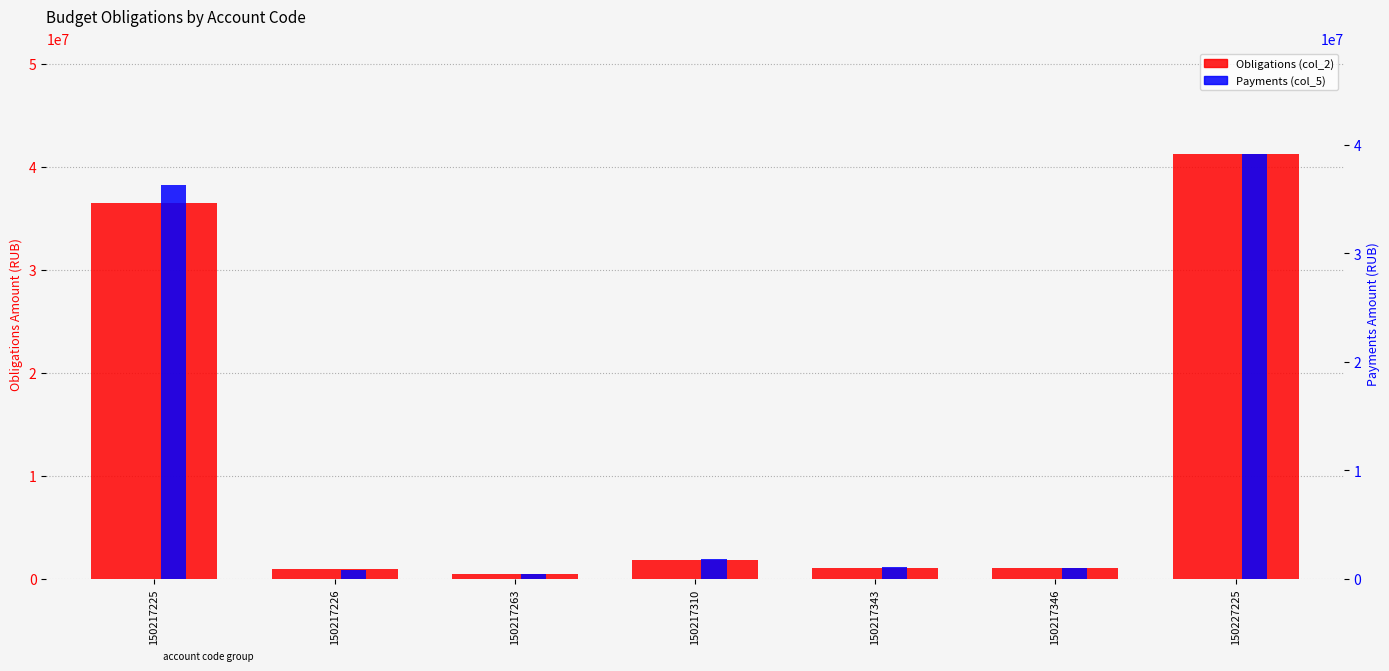

What is the sum of all Payments (col_5) values?

80547451.6